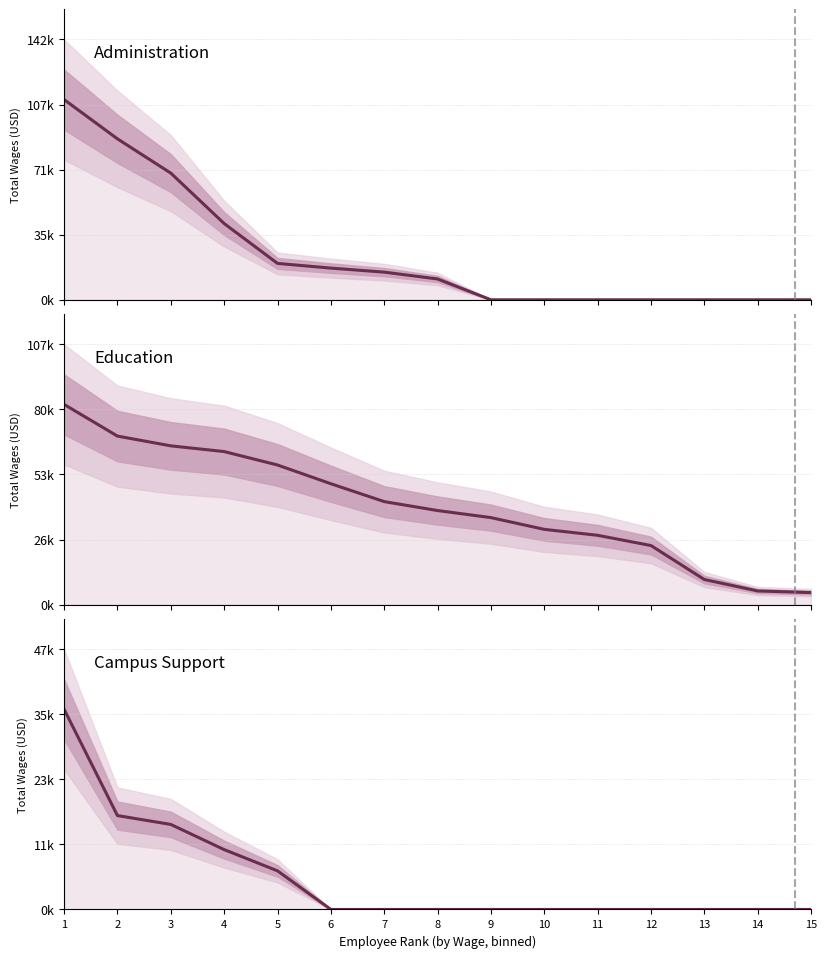

Reading left to right, extract all data points from this chart.

Administration: 109890.0	88331.0	69526.0	41851.0	19963.0	17383.0	15172.0	11425.0	0.0	0.0	0.0	0.0	0.0	0.0	0.0
Education: 82695.5	69611.0	65575.0	63214.0	57666.5	49923.0	42545.0	38854.0	35933.0	31084.5	28631.0	24389.0	10368.0	5642.5	4977.5
Campus Support: 36561.0	17145.0	15525.0	10931.0	7049.0	0.0	0.0	0.0	0.0	0.0	0.0	0.0	0.0	0.0	0.0